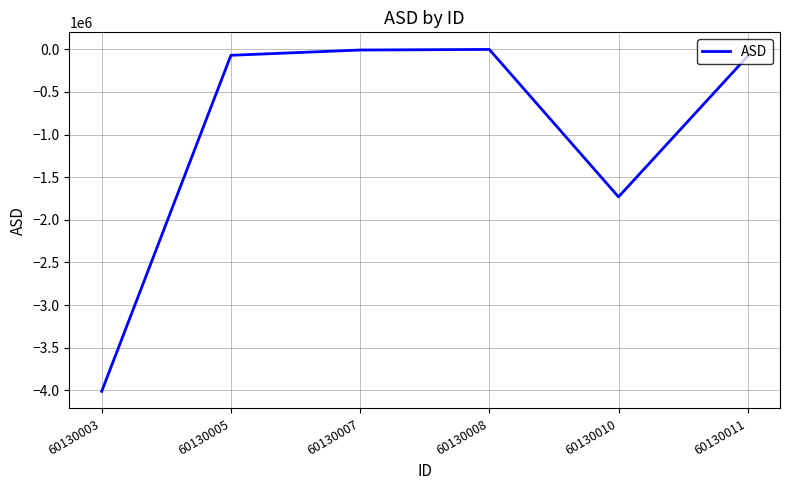

Where does the data first go above -71027?

60130007